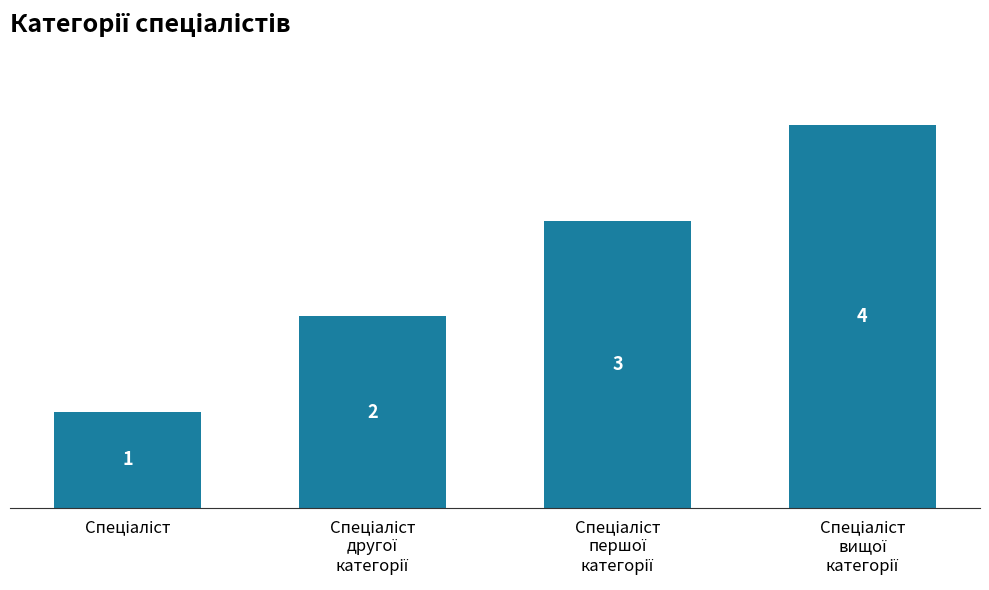

What is the value of the 4th bar from the left?

4